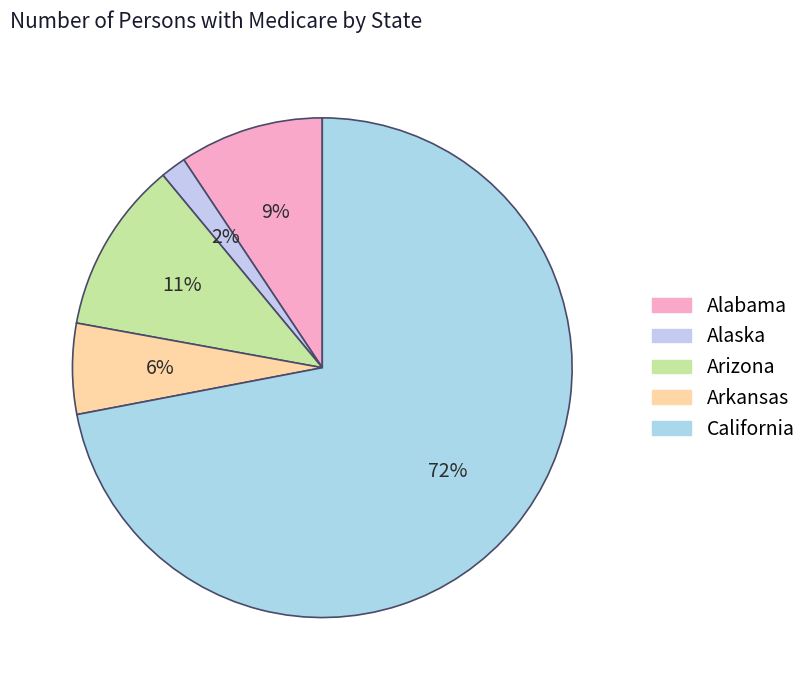

Count the number of slices in the pie.

5